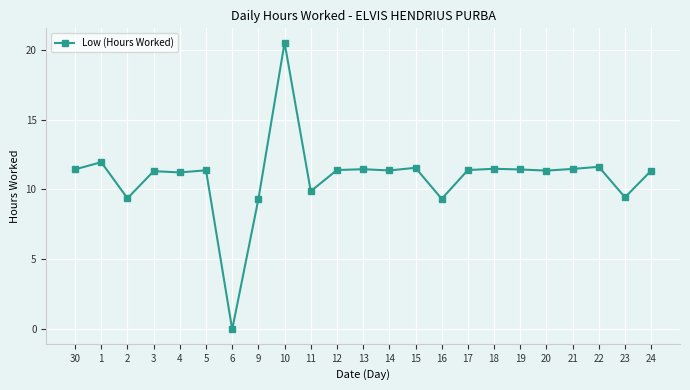

Where is the first local minimum?

2